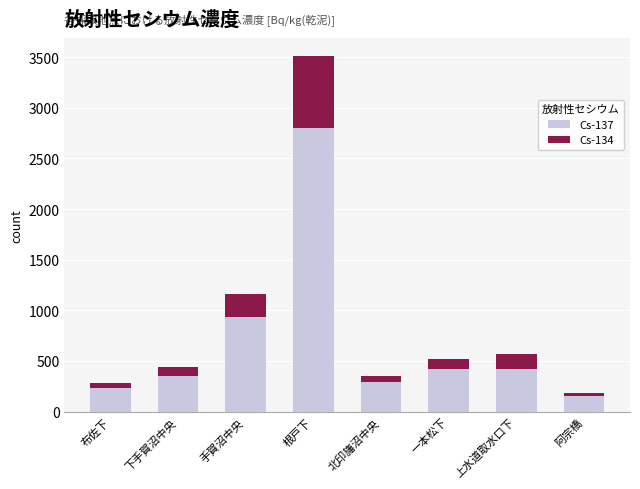

True or false: Cs-137 has a value of 230 at 布佐下.

True